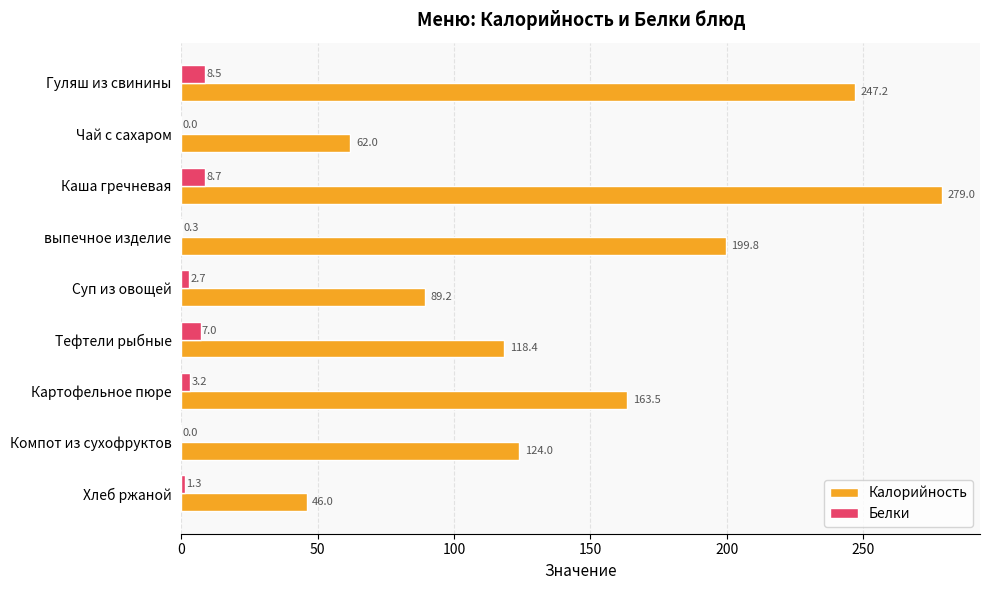

Count the number of categories in the chart.

9